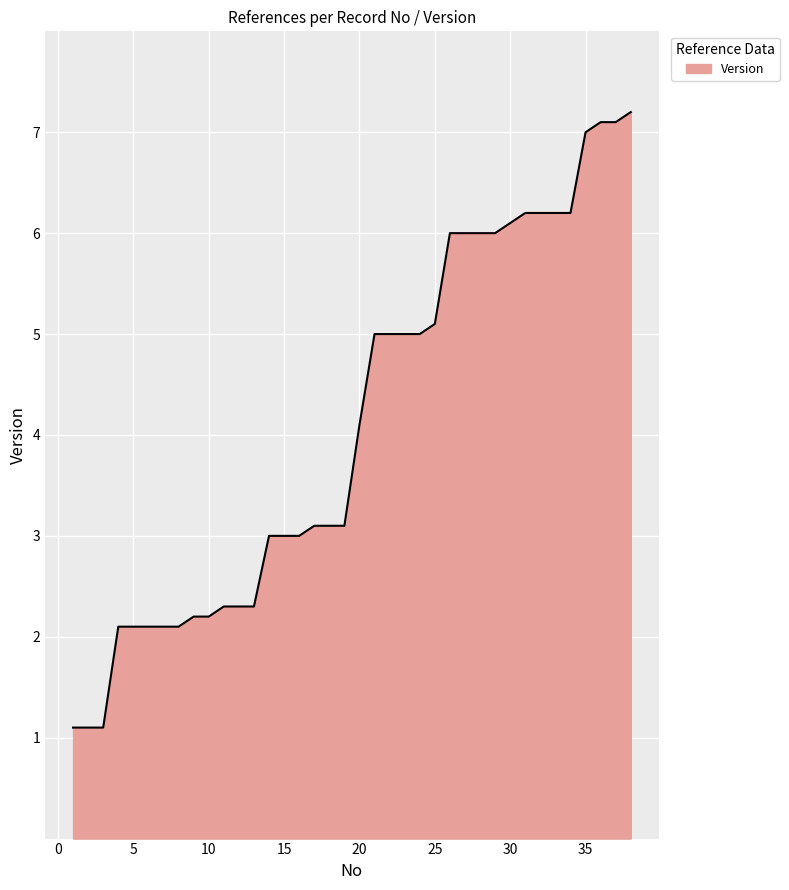

What is the difference between the maximum and minimum values?

6.1